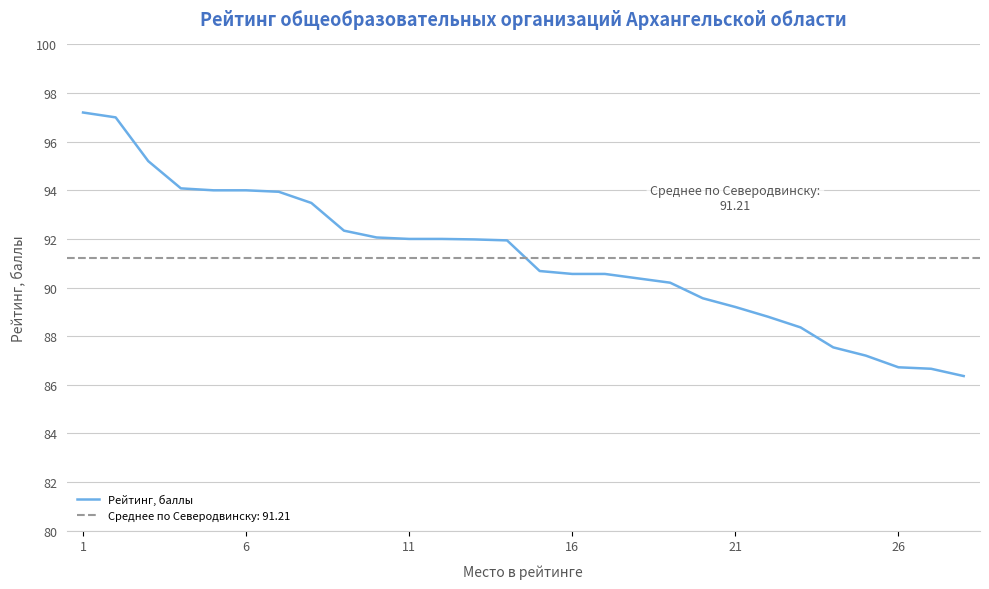

The Рейтинг, баллы series shows 92.0 at 11. True or false?

True